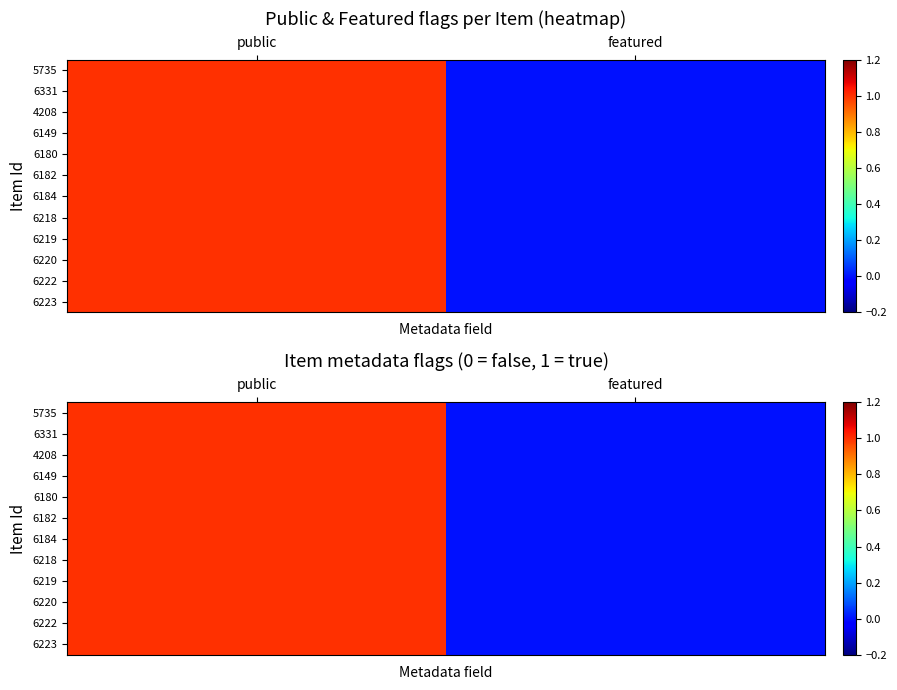

What is the difference between the 5735 values at public and featured?

1